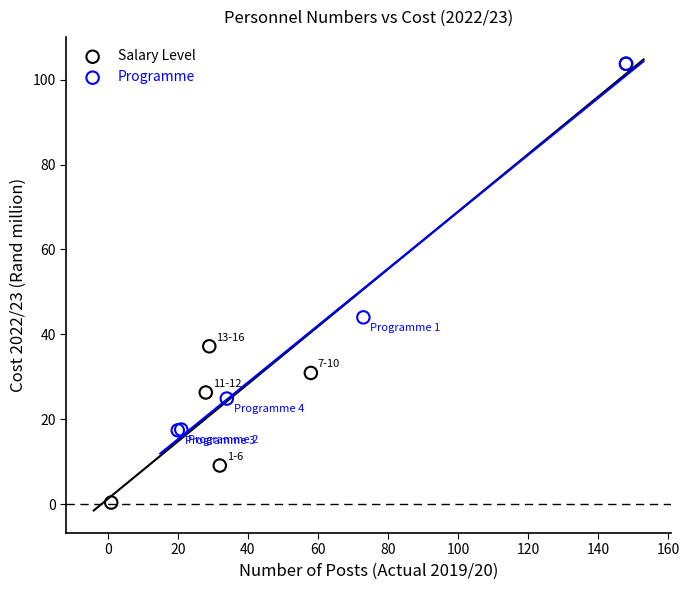

Which series reaches the minimum Y coordinate?

Salary Level